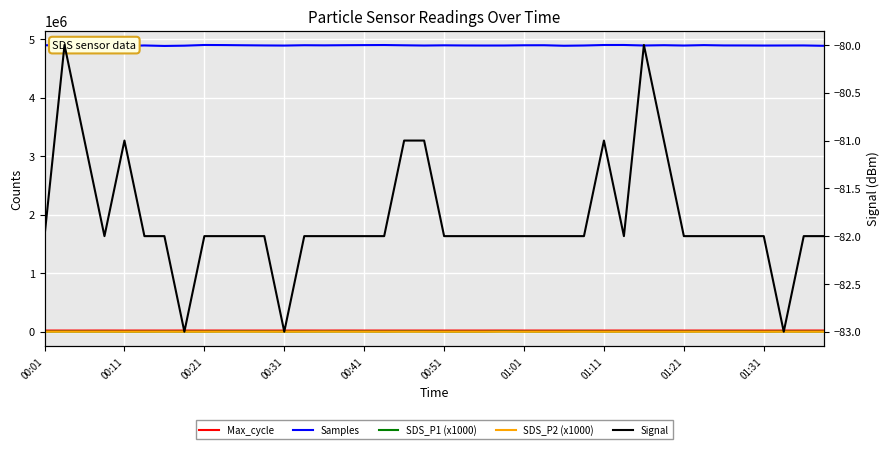

What position from the left is 00:41?

17